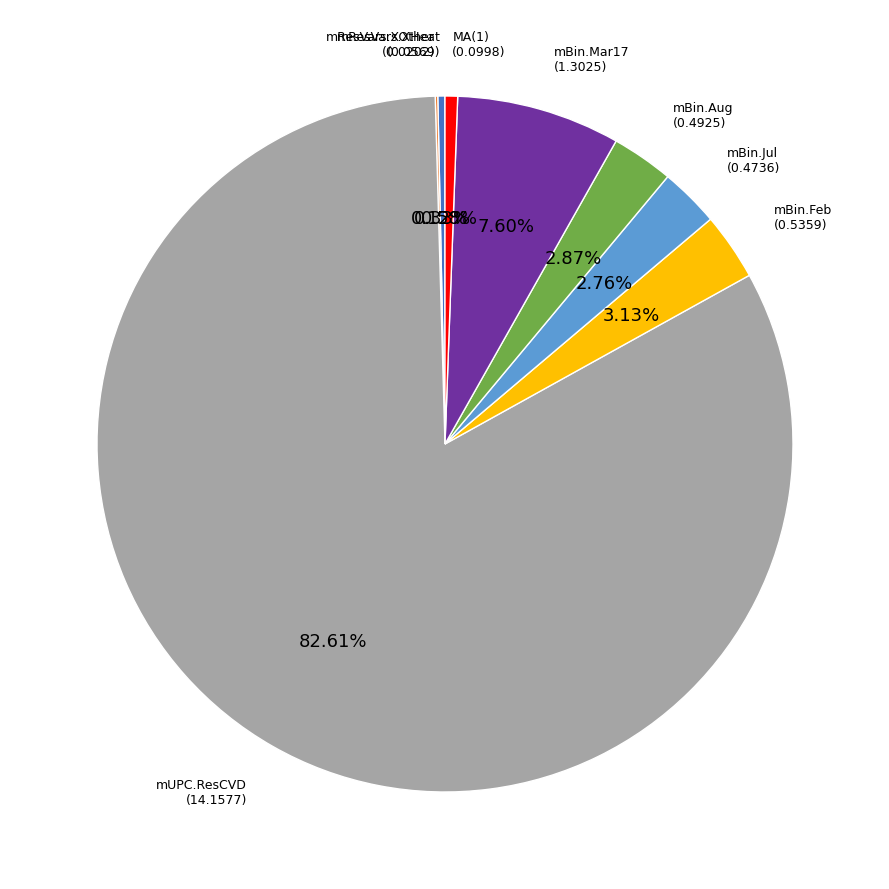

Which slice is the largest?

mUPC.ResCVD